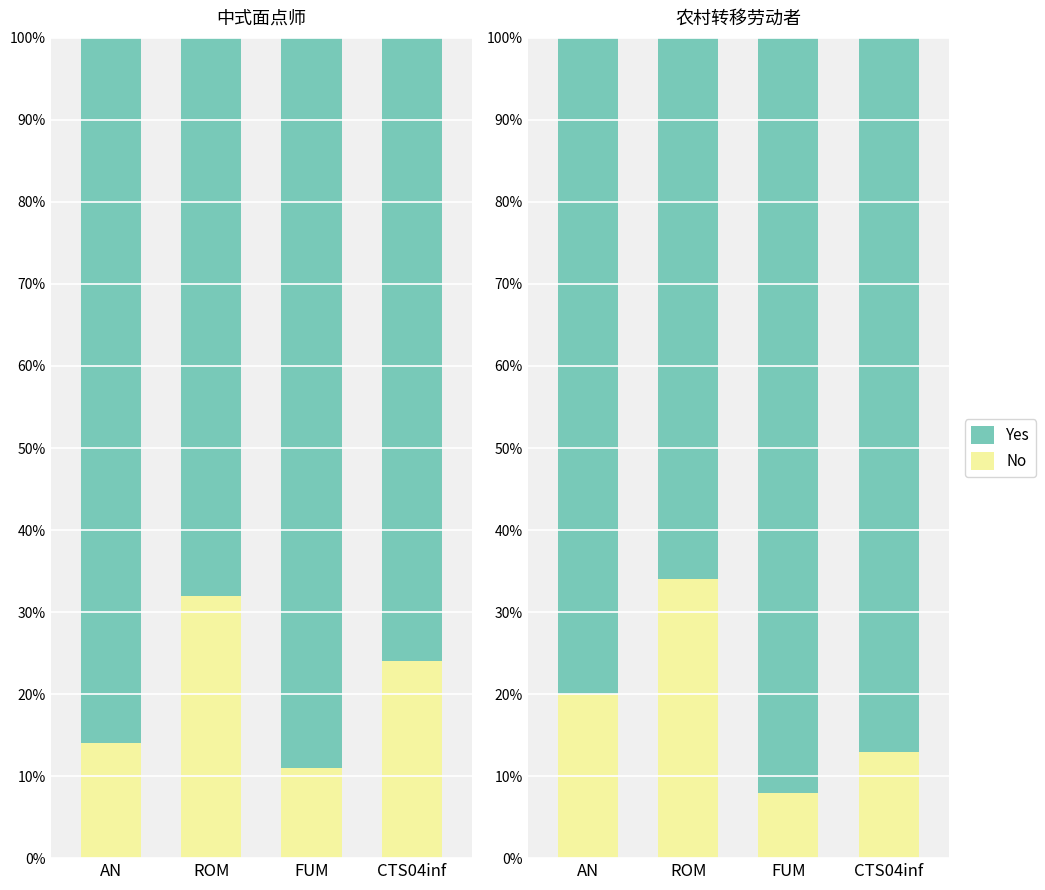

Which label corresponds to the largest value in the chart?

FUM